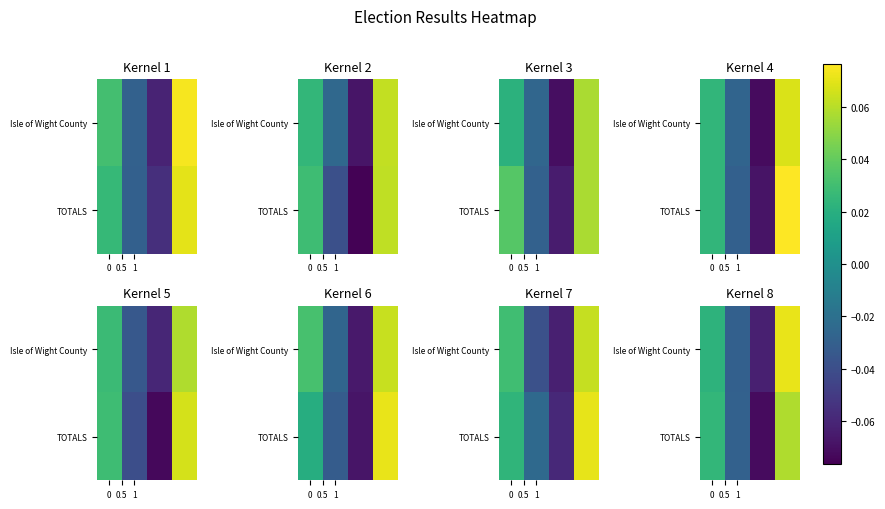

Count the number of categories in the chart.

4